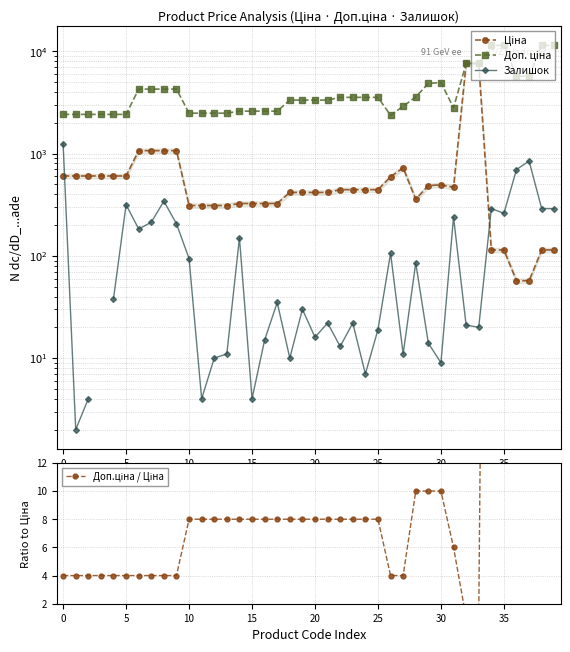

True or false: Ціна has a value of 681.7 at 21.

False